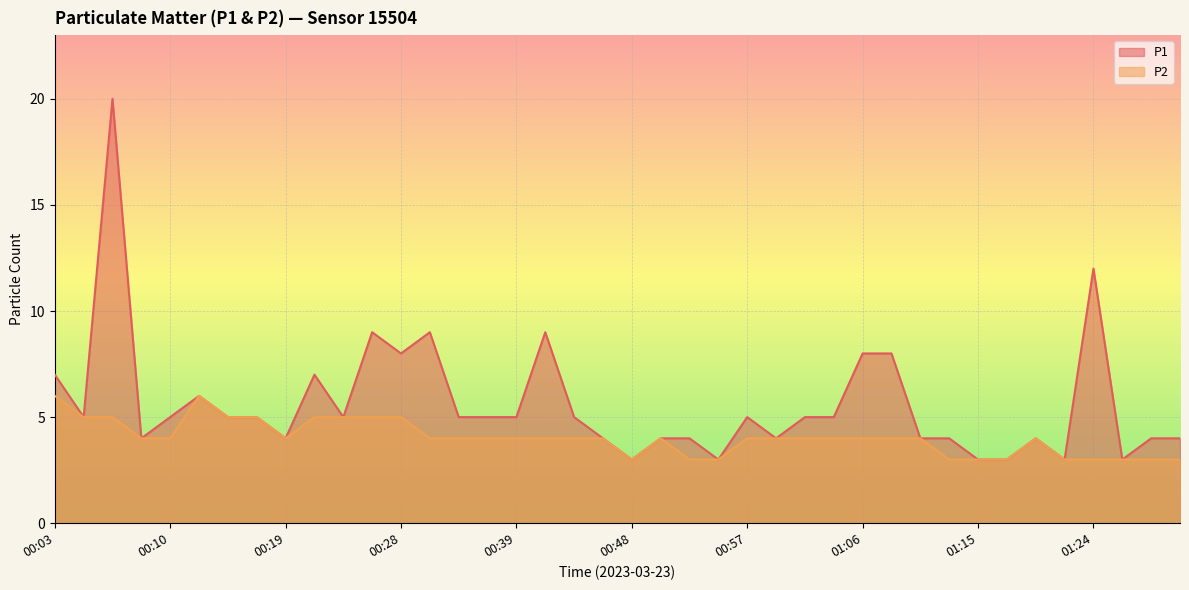

How many distinct data groups are displayed?

2